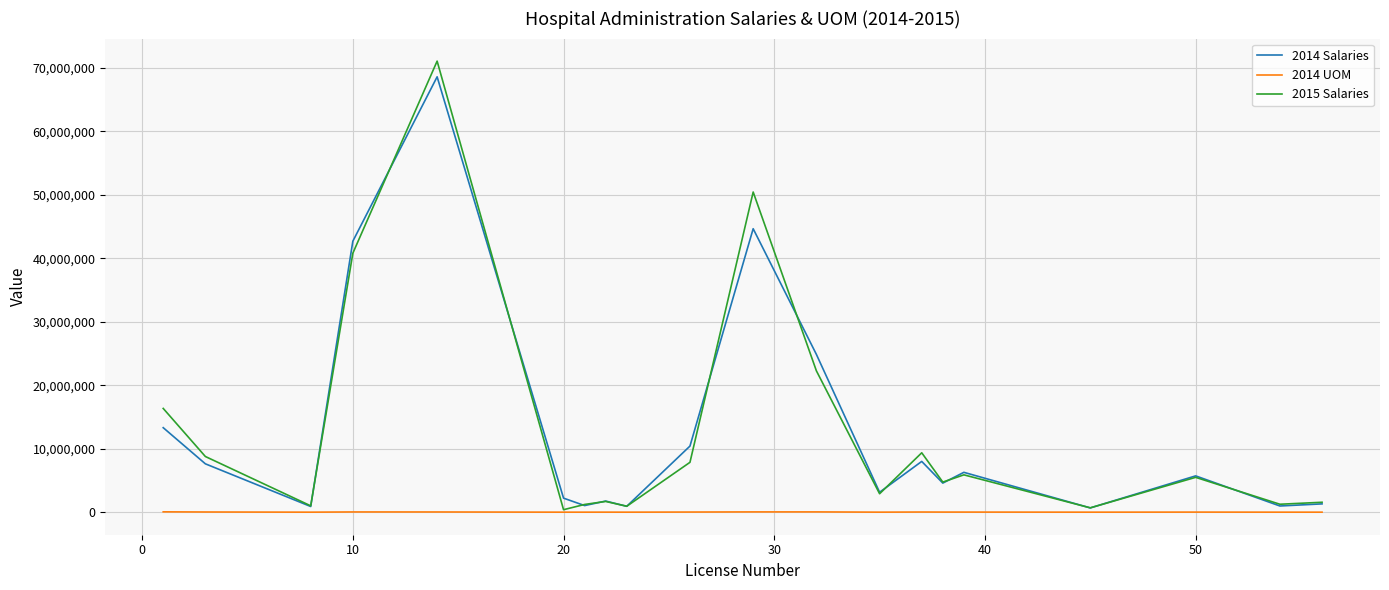

Which series has the largest range (max minus min)?

2015 Salaries